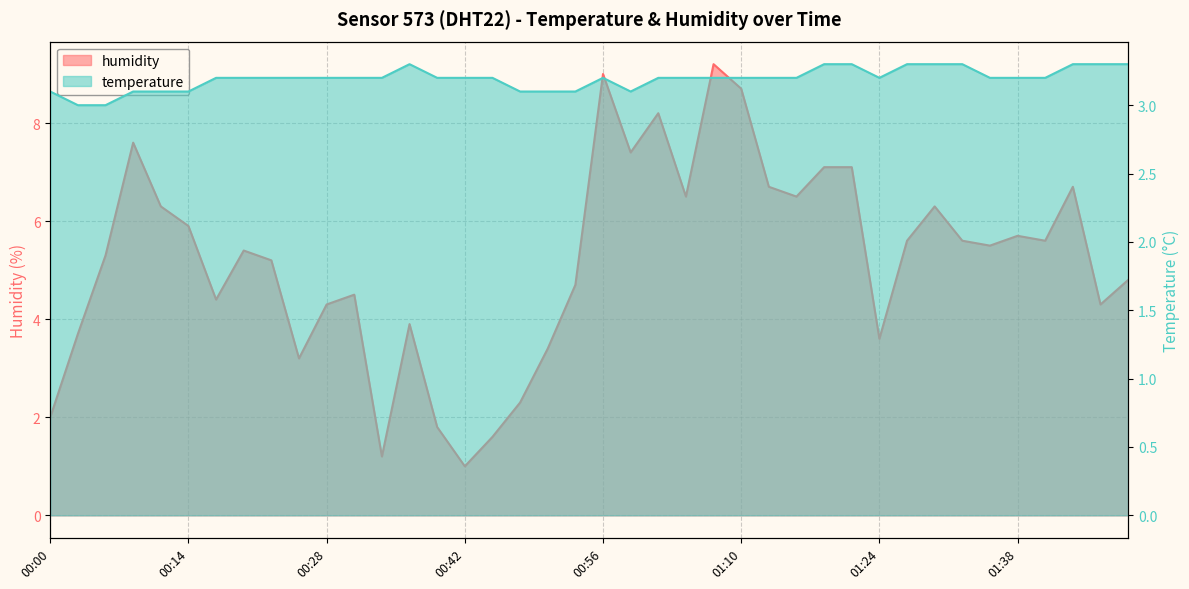

Reading right to left, transcribe all the data shown in this chart.

humidity: 4.8	4.3	6.7	5.6	5.7	5.5	5.6	6.3	5.6	3.6	7.1	7.1	6.5	6.7	8.7	9.2	6.5	8.2	7.4	9.0	4.7	3.4	2.3	1.6	1.0	1.8	3.9	1.2	4.5	4.3	3.2	5.2	5.4	4.4	5.9	6.3	7.6	5.3	3.7	2.0
temperature: 3.3	3.3	3.3	3.2	3.2	3.2	3.3	3.3	3.3	3.2	3.3	3.3	3.2	3.2	3.2	3.2	3.2	3.2	3.1	3.2	3.1	3.1	3.1	3.2	3.2	3.2	3.3	3.2	3.2	3.2	3.2	3.2	3.2	3.2	3.1	3.1	3.1	3.0	3.0	3.1